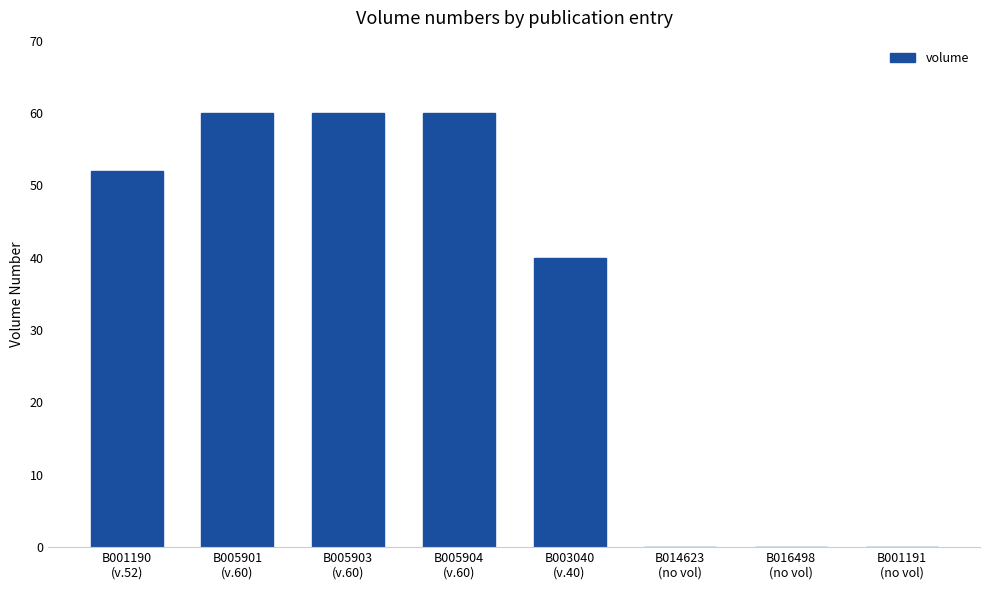

What is the greatest value displayed?

60